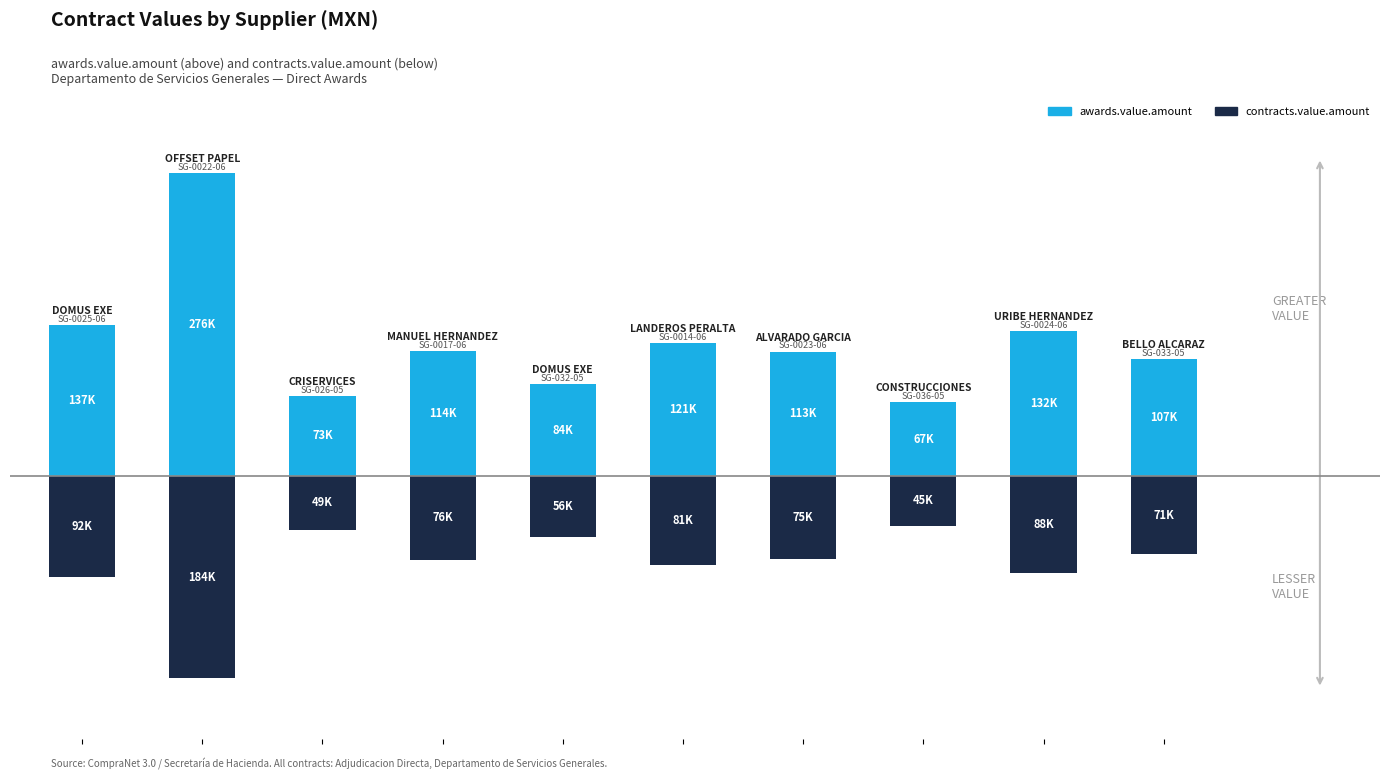

At which category is the sum across all series the highest?

1